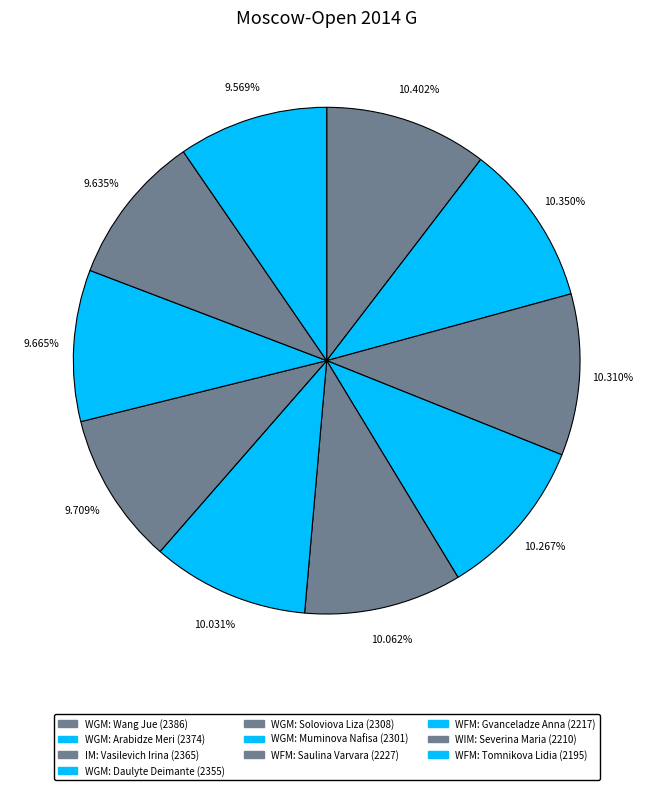

To the nearest percent, what is the difference between the largest and smallest slice percentages?

1%